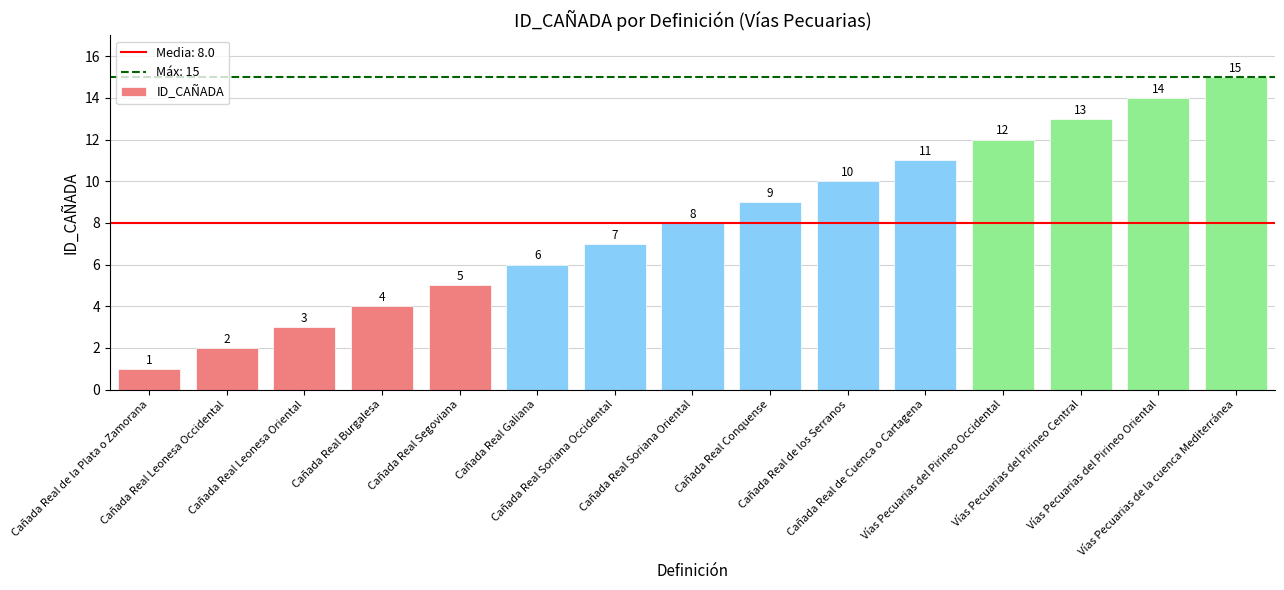

What position from the left is Cañada Real de Cuenca o Cartagena?

11